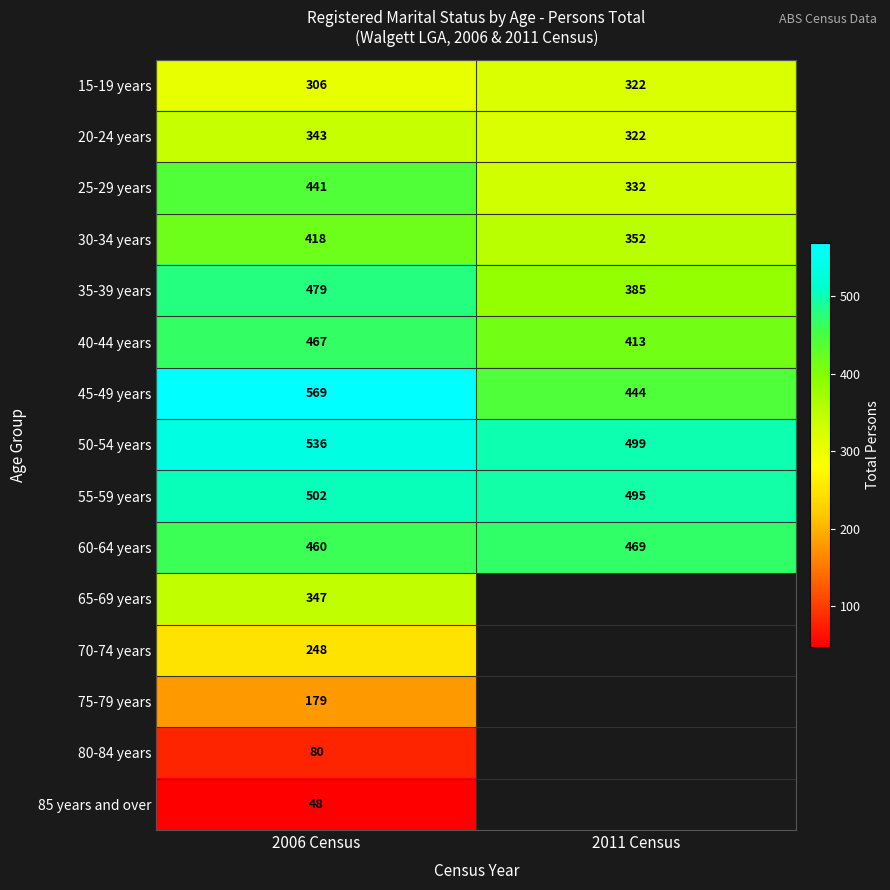

Which label corresponds to the smallest value in the chart?

2006 Census